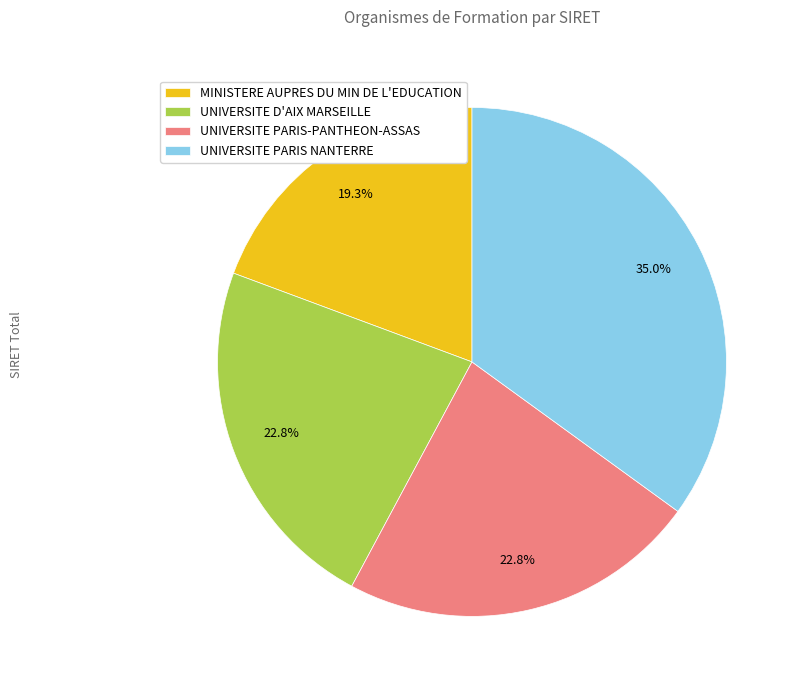

How much of the chart is everything except MINISTERE AUPRES DU MIN DE L'EDUCATION?

80.7%